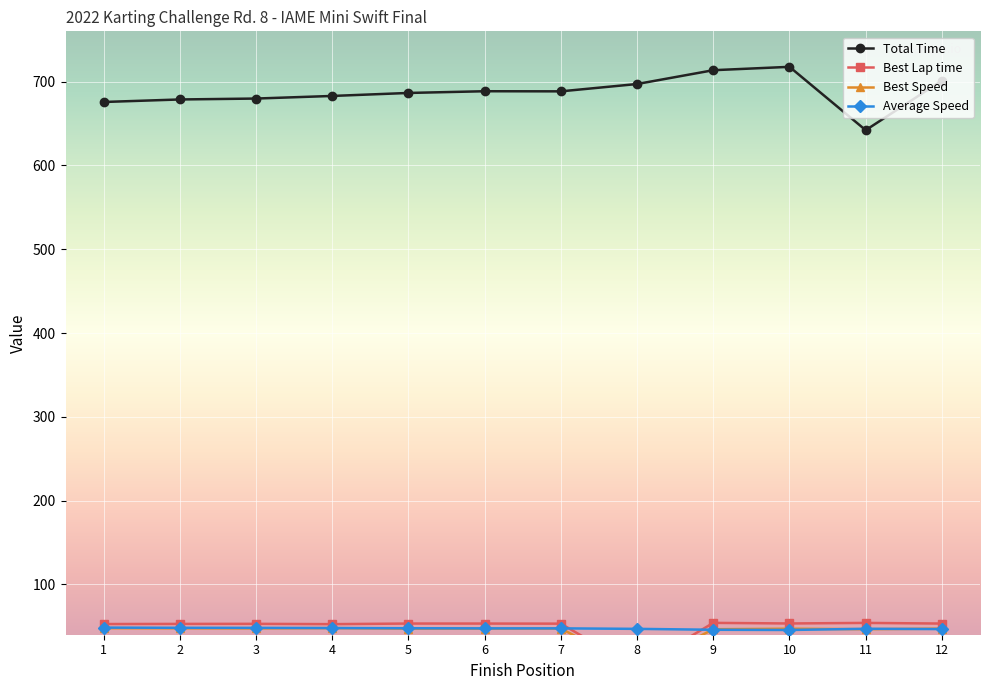

True or false: Best Lap time and Best Speed cross at least once.

False